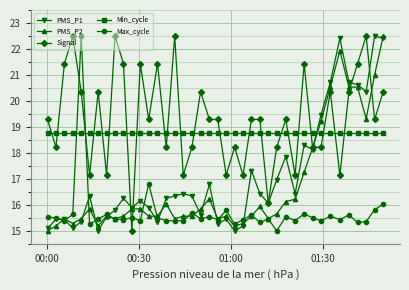

True or false: PMS_P2 has more than 0 interior local peaks.

True